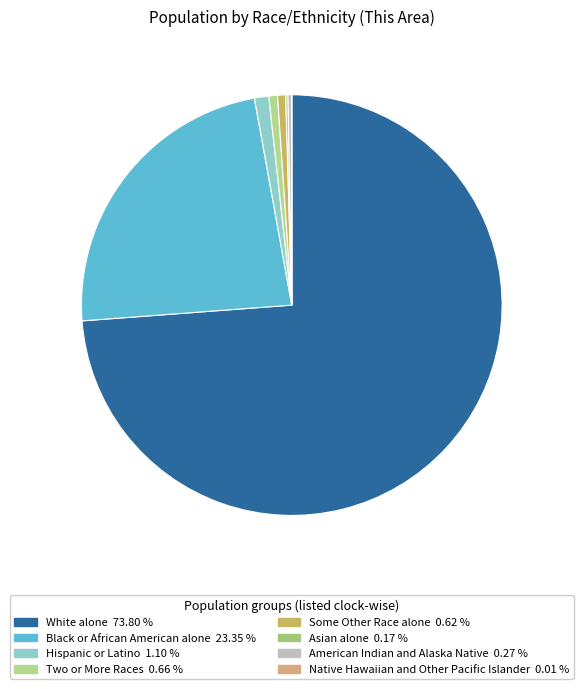

Is there a majority slice in this chart?

Yes